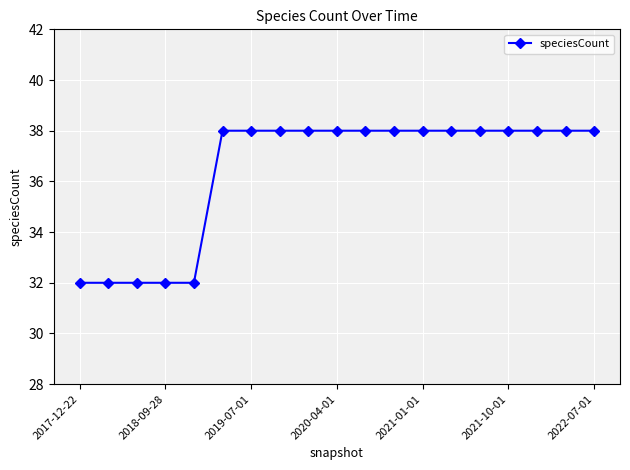

What is the difference between the maximum and minimum values?

6